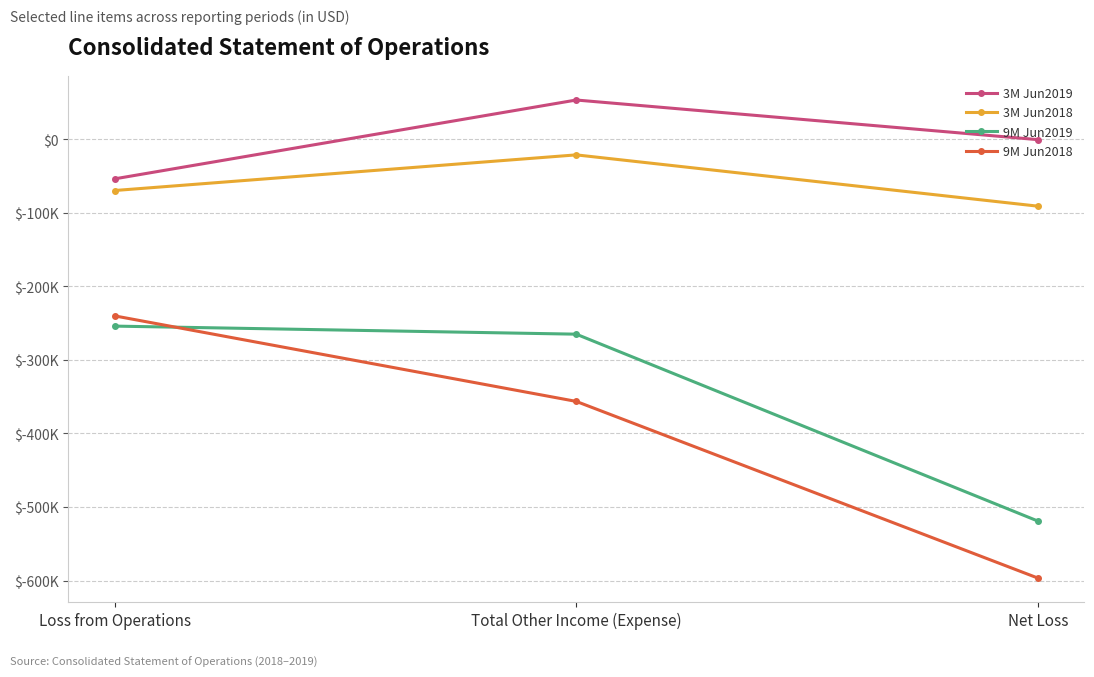

What is the total value across all series at Loss from Operations?

-617758